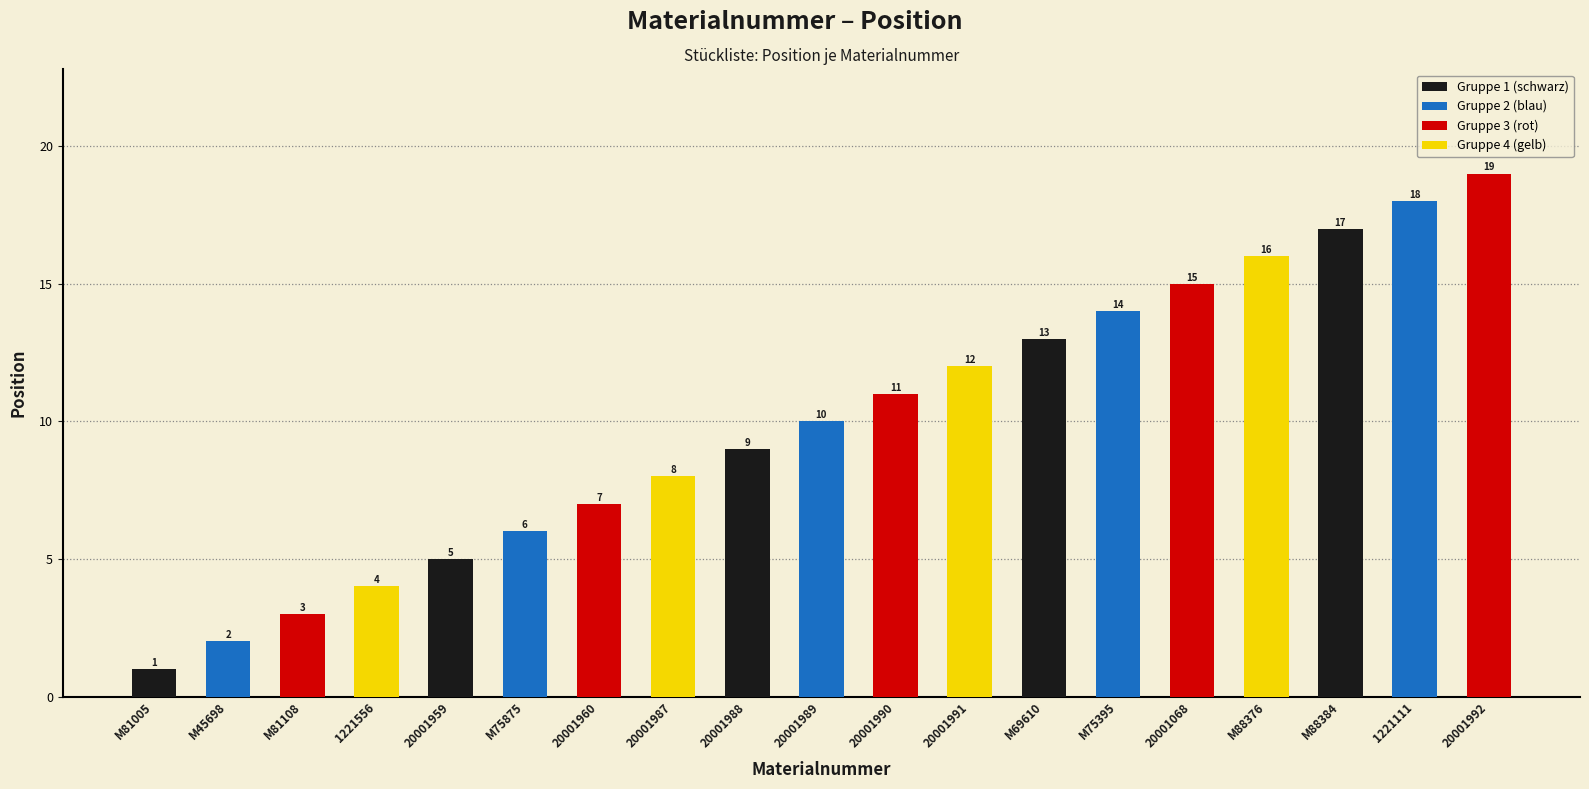

Reading left to right, list all the values displayed in this chart.

M81005=1	M45698=2	M81108=3	1221556=4	20001959=5	M75875=6	20001960=7	20001987=8	20001988=9	20001989=10	20001990=11	20001991=12	M69610=13	M75395=14	20001068=15	M88376=16	M88384=17	1221111=18	20001992=19